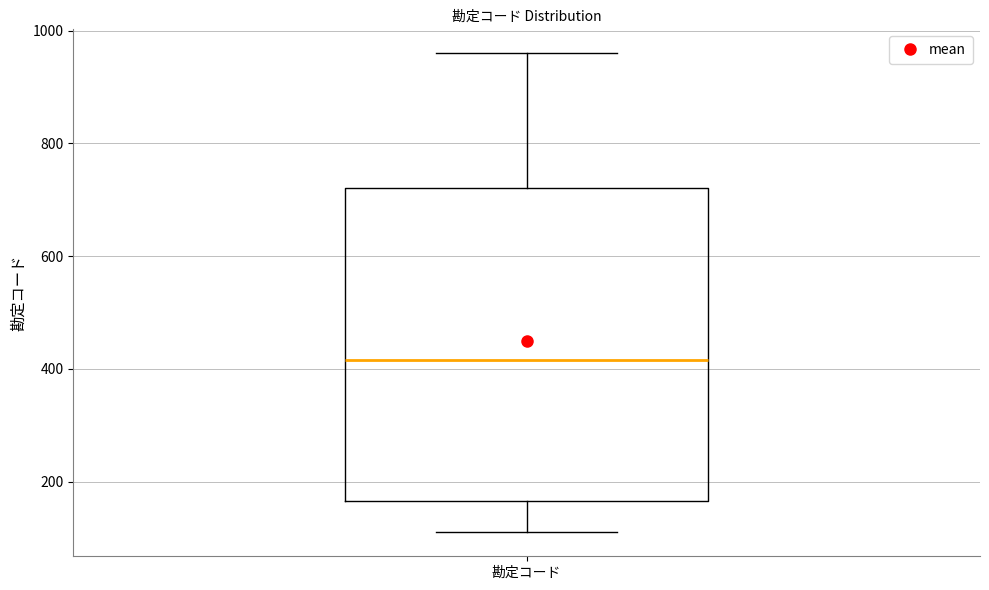

Transcribe this box plot: give where the median line is, the range the box spans, and where the two whiskers end, as read against the y-axis. The values are not printed on the chart, so give them approximately, as read against the axis.

median 420, box 160 to 720, whiskers 120 to 960